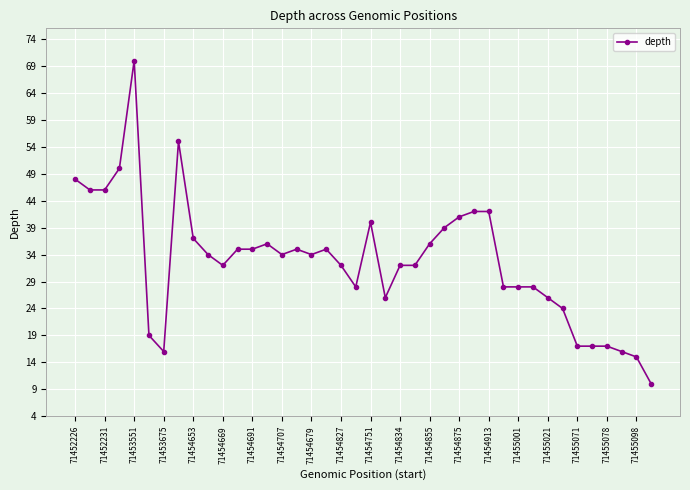

What is the difference between the maximum and minimum values?

60